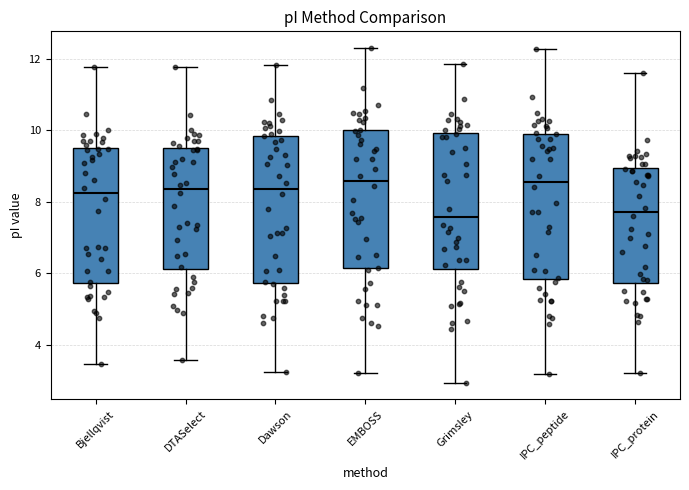

Reading left to right, read every box against the y-axis: the position of its median line, the range the box covers, and the ends of its whiskers. The values are not printed on the chart, so give them approximately, as read against the axis.

Bjellqvist: median 8.2, box 5.8 to 9.6, whiskers 3.4 to 11.8
DTASelect: median 8.4, box 6.2 to 9.6, whiskers 3.6 to 11.8
Dawson: median 8.4, box 5.8 to 9.8, whiskers 3.2 to 11.8
EMBOSS: median 8.6, box 6.2 to 10.0, whiskers 3.2 to 12.4
Grimsley: median 7.6, box 6.2 to 10.0, whiskers 3.0 to 11.8
IPC_peptide: median 8.6, box 5.8 to 10.0, whiskers 3.2 to 12.2
IPC_protein: median 7.8, box 5.8 to 9.0, whiskers 3.2 to 11.6